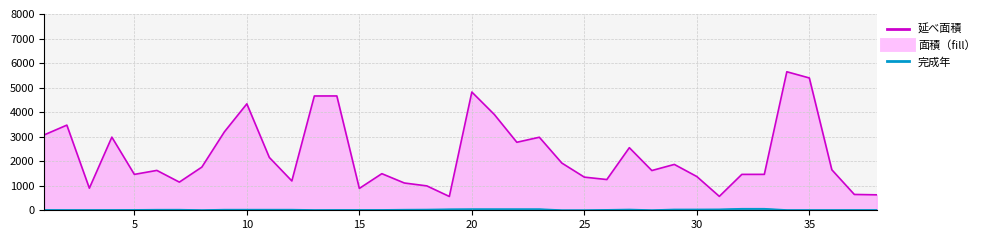

What is the difference between the maximum and minimum values in the 延べ面積（㎡) line series?

5083